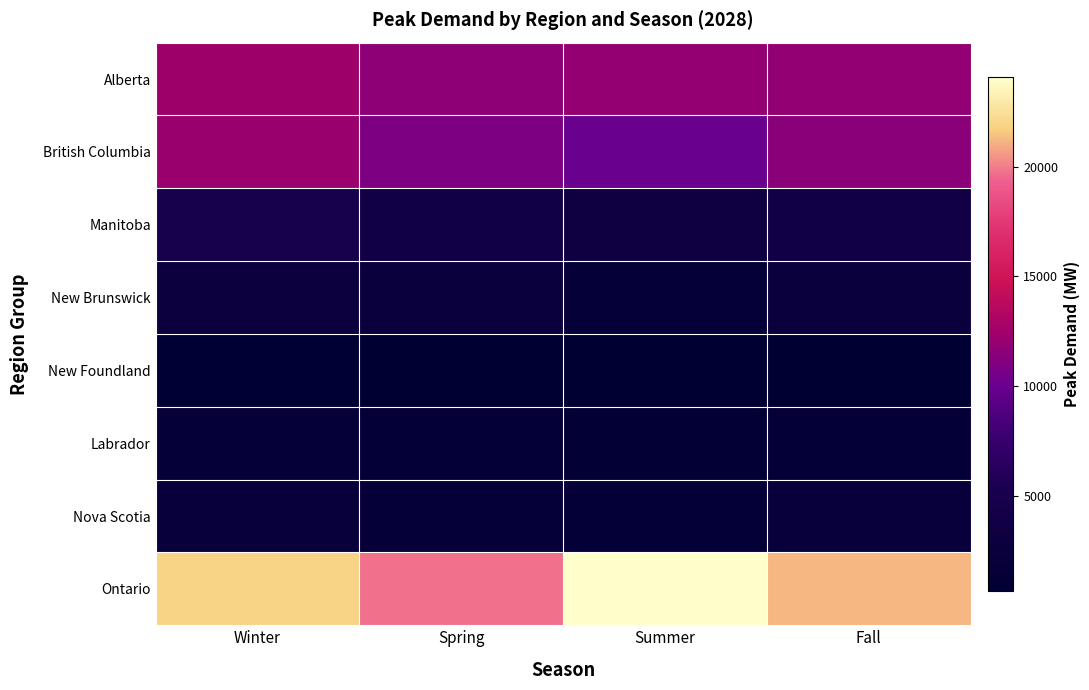

What is the minimum value shown in the chart?

645.4